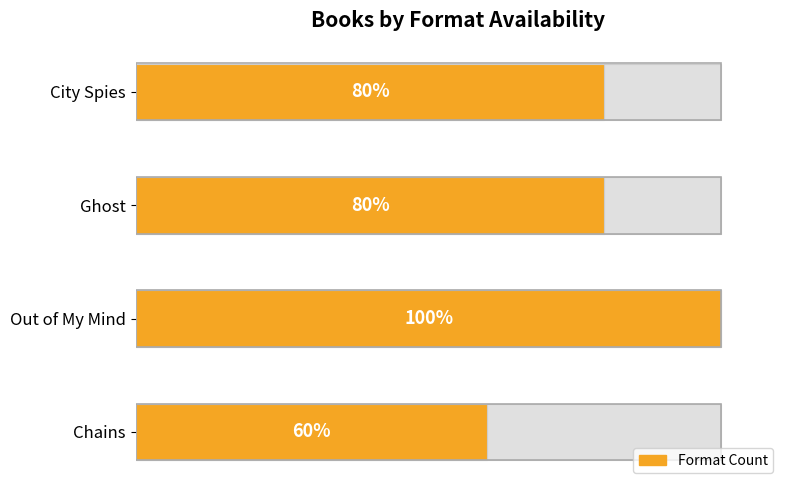

Where does the data first go above 4?

Out of My Mind